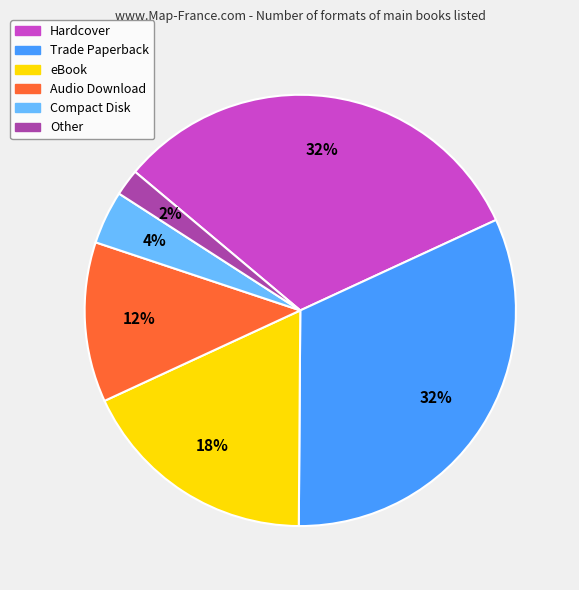

What percentage is the Other slice, to the nearest percent?

2%